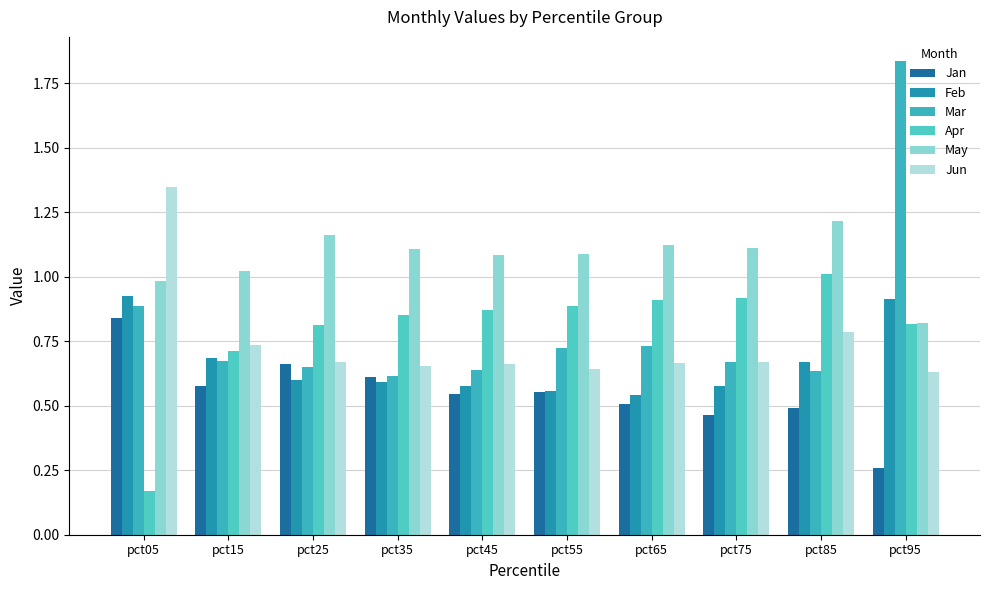

Which series has the largest total across all categories?

May